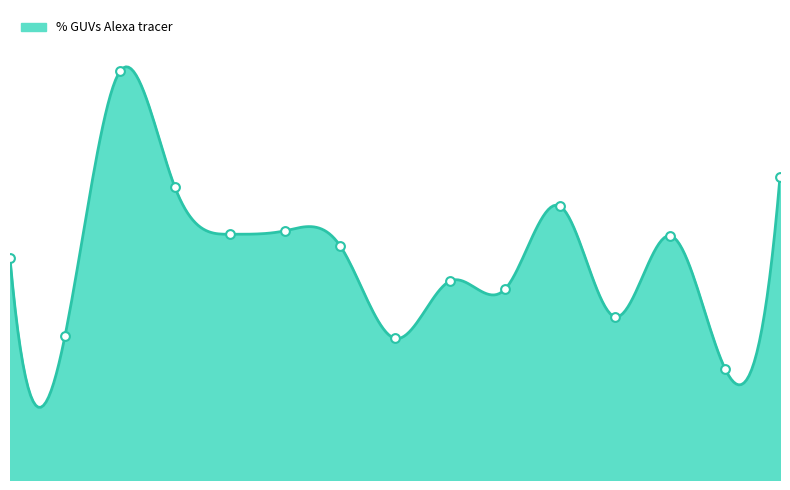

Approximately how many times larger is the value at Exp.1 compared to Exp.10?

1.2